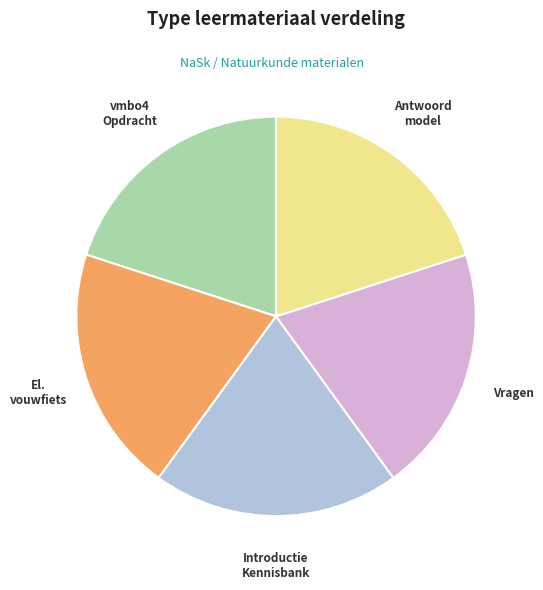

Is there a majority slice in this chart?

No